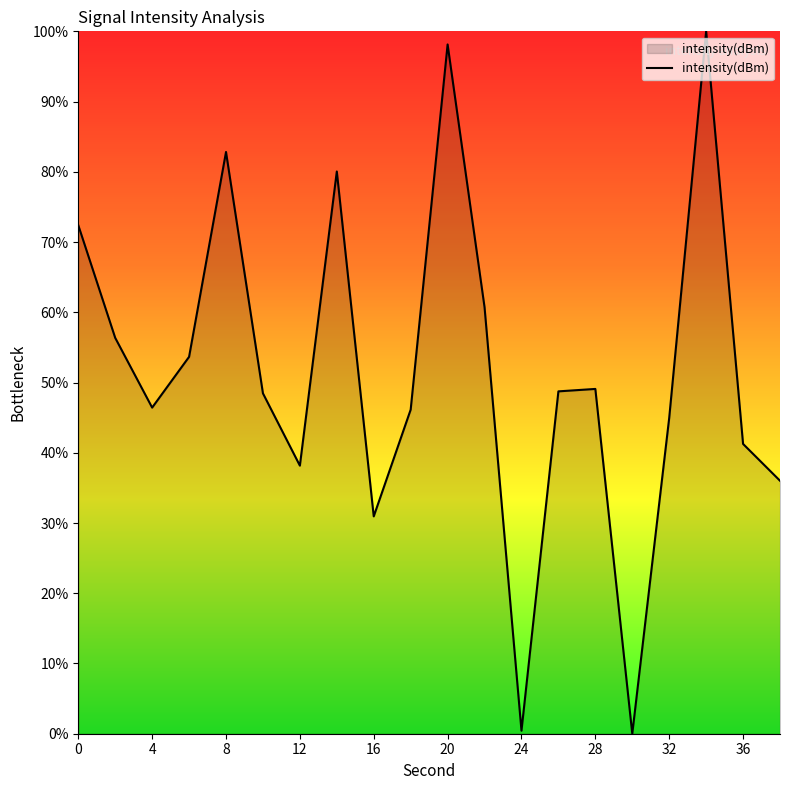

What is the maximum value shown in the chart?

100.0